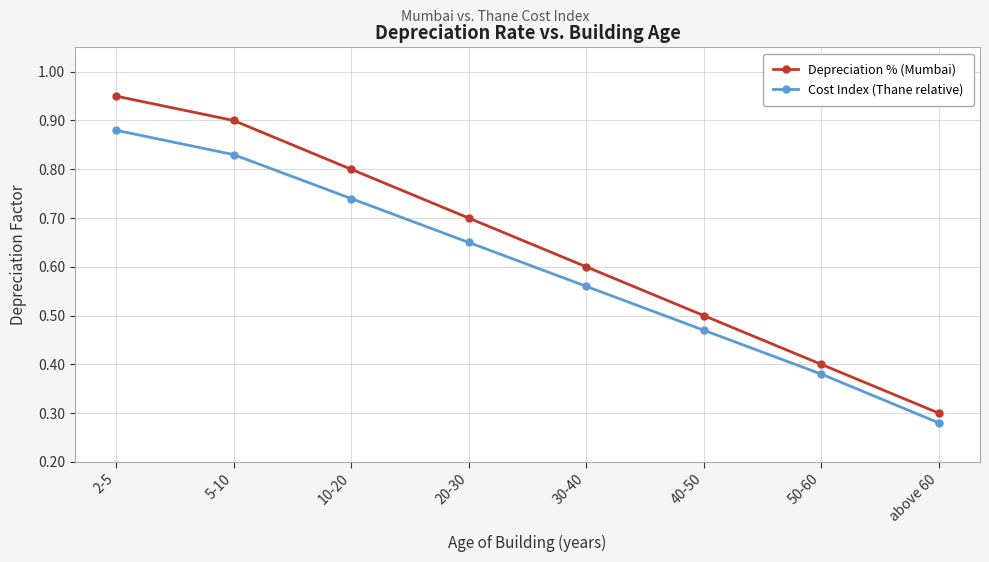

At which category does the chart reach its minimum across all series?

above 60